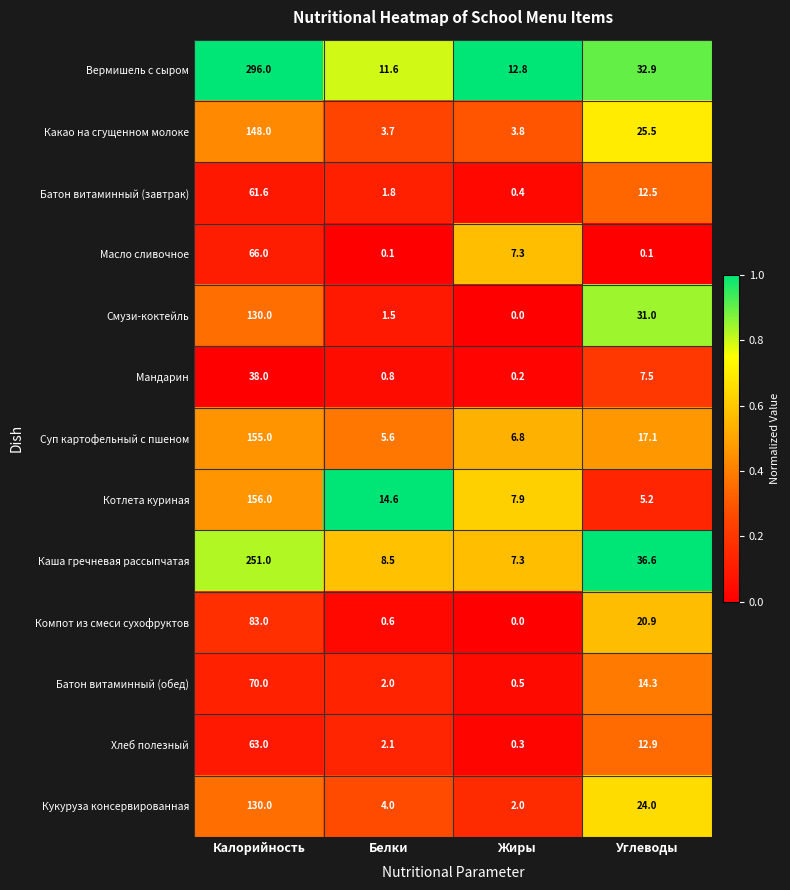

The Батон витаминный (обед) series shows 20.5 at Калорийность. True or false?

False